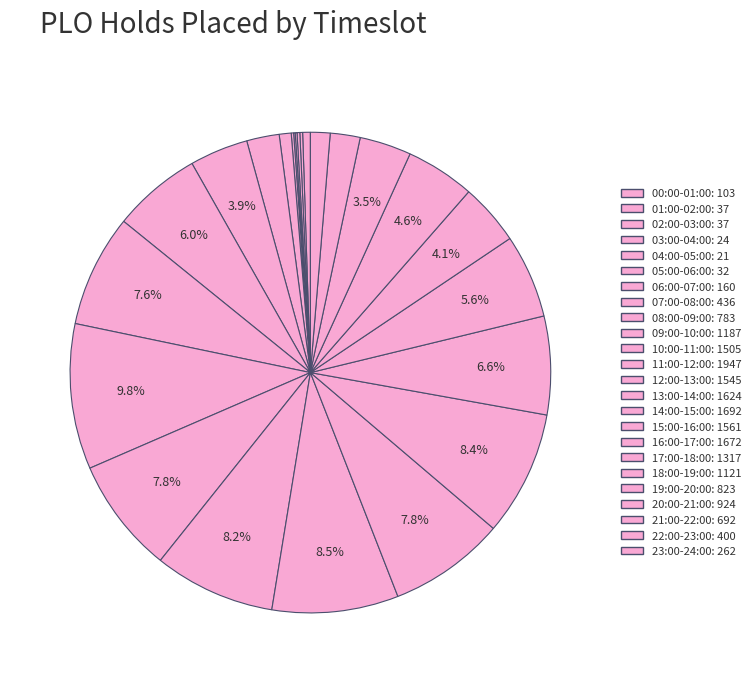

Does 17:00-18:00 account for over 50% of the chart?

No